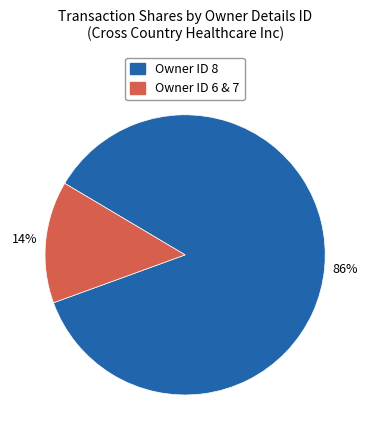

Count the number of slices in the pie.

2